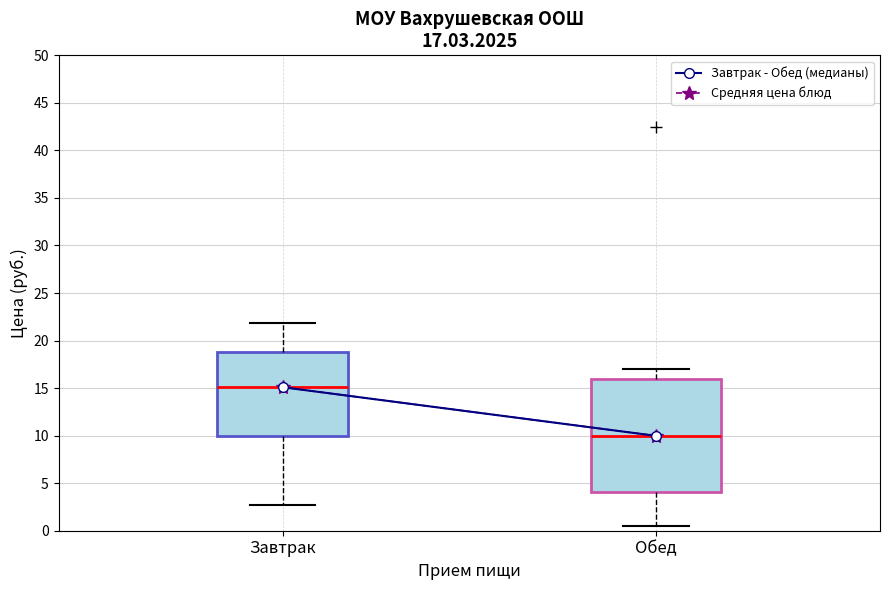

Which box's median line is the lowest?

Обед